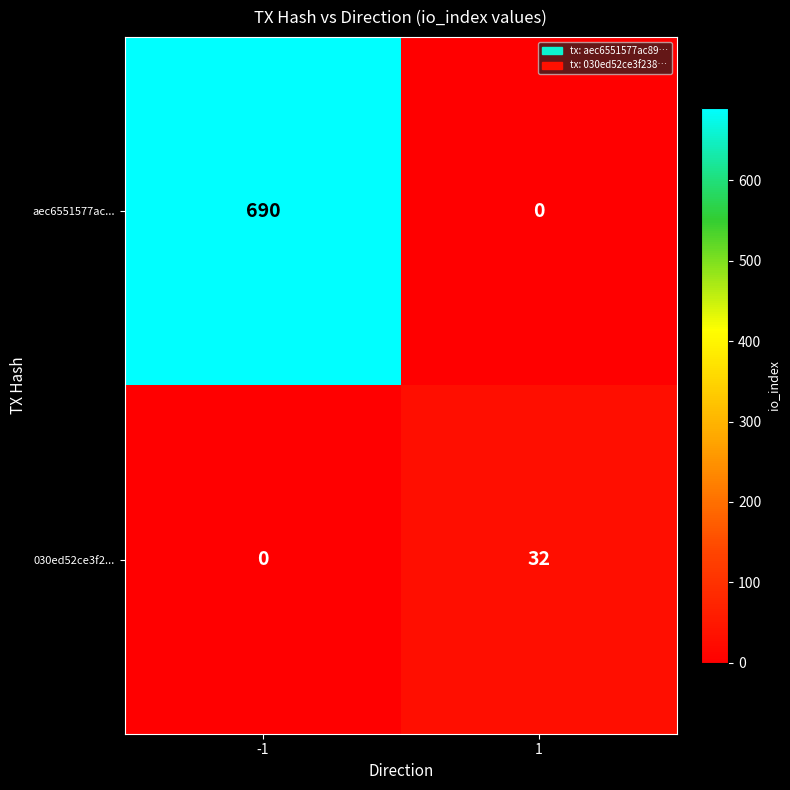

At which category is the sum across all series the highest?

-1